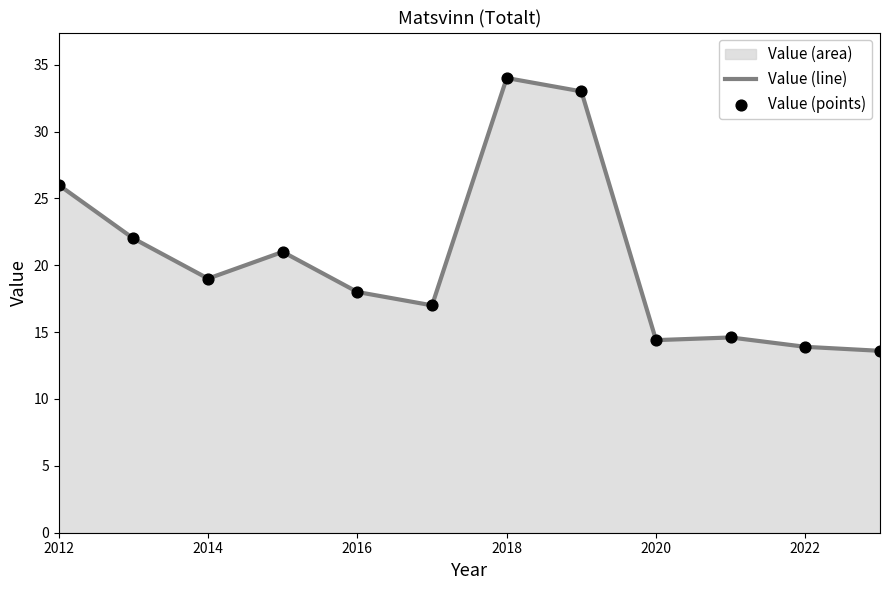

What is the ratio of the value at 2020 to the value at 2014?

0.8